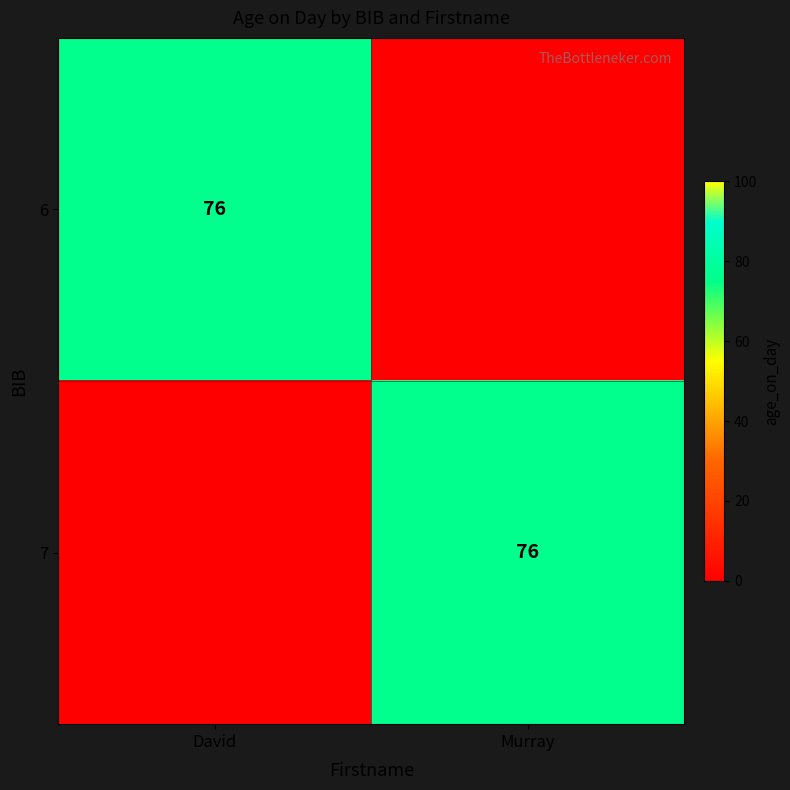

What is the spread (max minus min) of values at David?

76